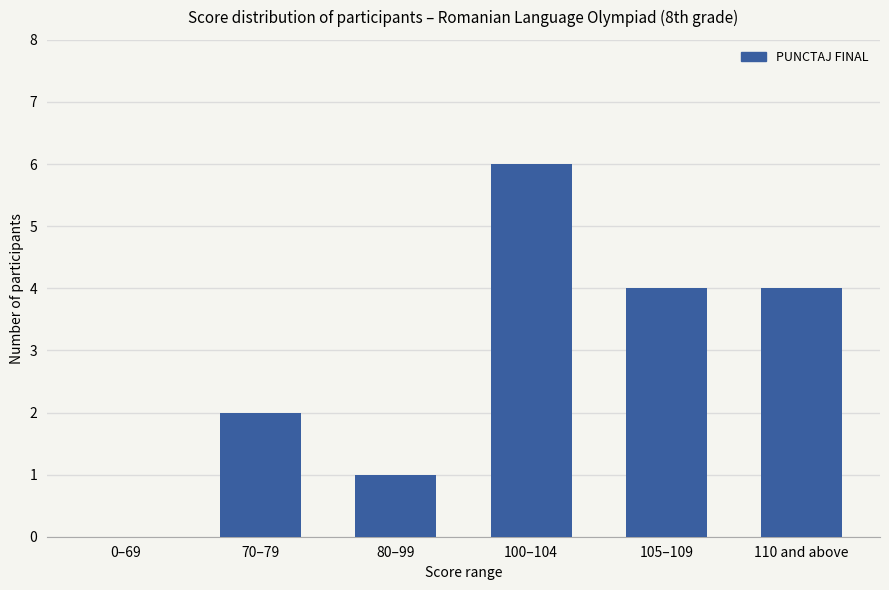

Reading left to right, list all the values displayed in this chart.

0–69=0	70–79=2	80–99=1	100–104=6	105–109=4	110 and above=4